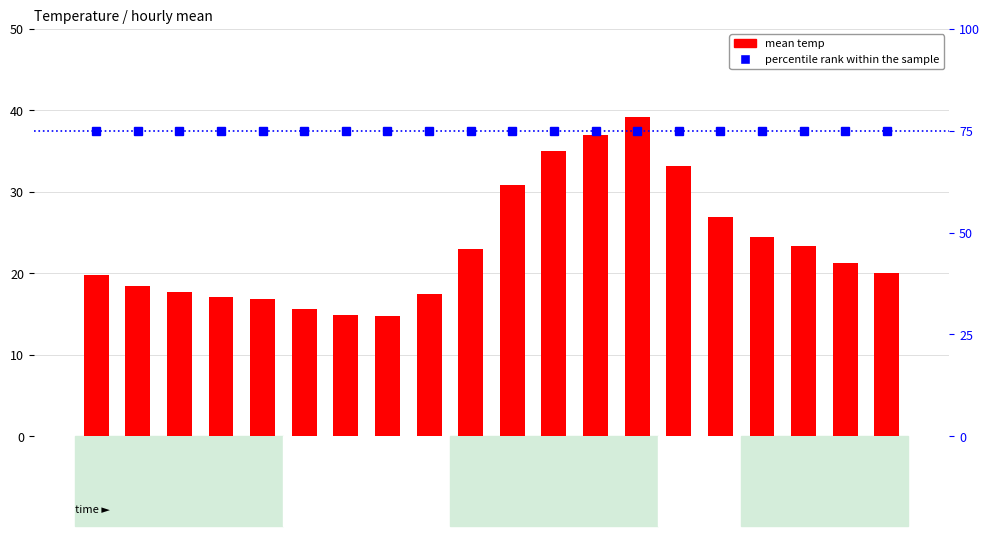

Reading left to right, transcribe all the data shown in this chart.

percentile rank within the sample: 37.5	37.5	37.5	37.5	37.5	37.5	37.5	37.5	37.5	37.5	37.5	37.5	37.5	37.5	37.5	37.5	37.5	37.5	37.5	37.5
mean temp: 19.8	18.5	17.7	17.1	16.8	15.7	14.9	14.8	17.5	22.9	30.9	35.0	37.0	39.2	33.2	26.9	24.4	23.3	21.3	20.1